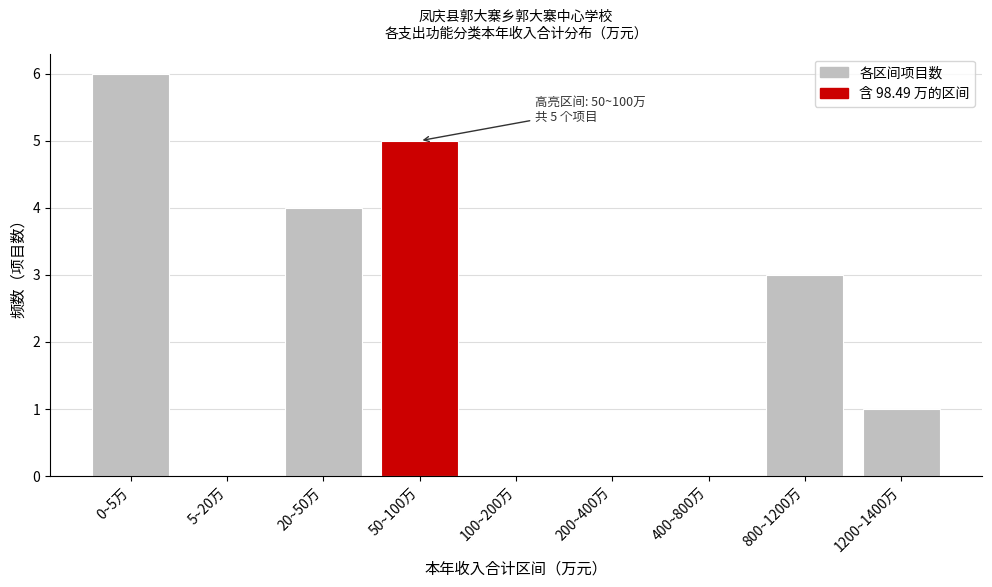

Reading right to left, transcribe all the data shown in this chart.

1200~1400万=1	800~1200万=3	400~800万=0	200~400万=0	100~200万=0	50~100万=5	20~50万=4	5~20万=0	0~5万=6